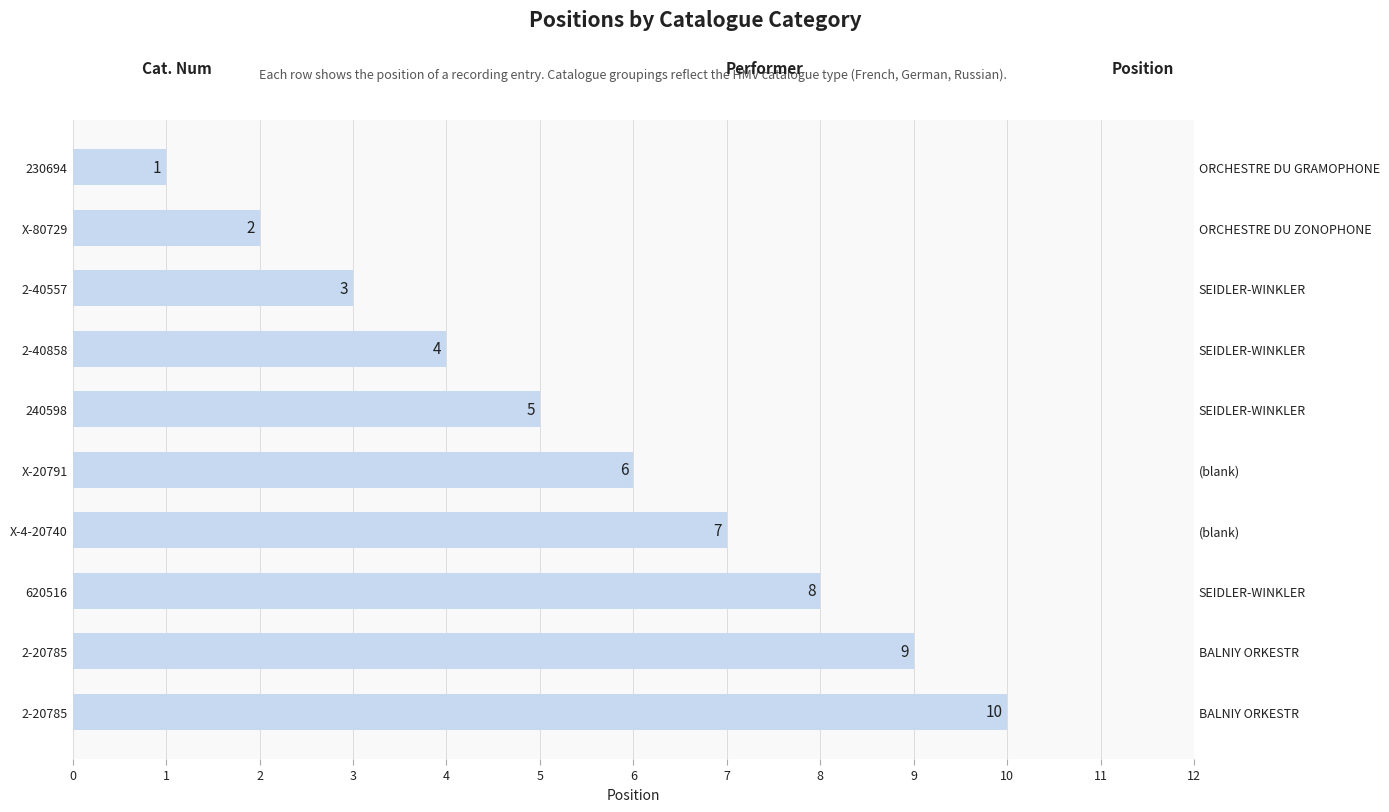

How many data points are less than 6?

5